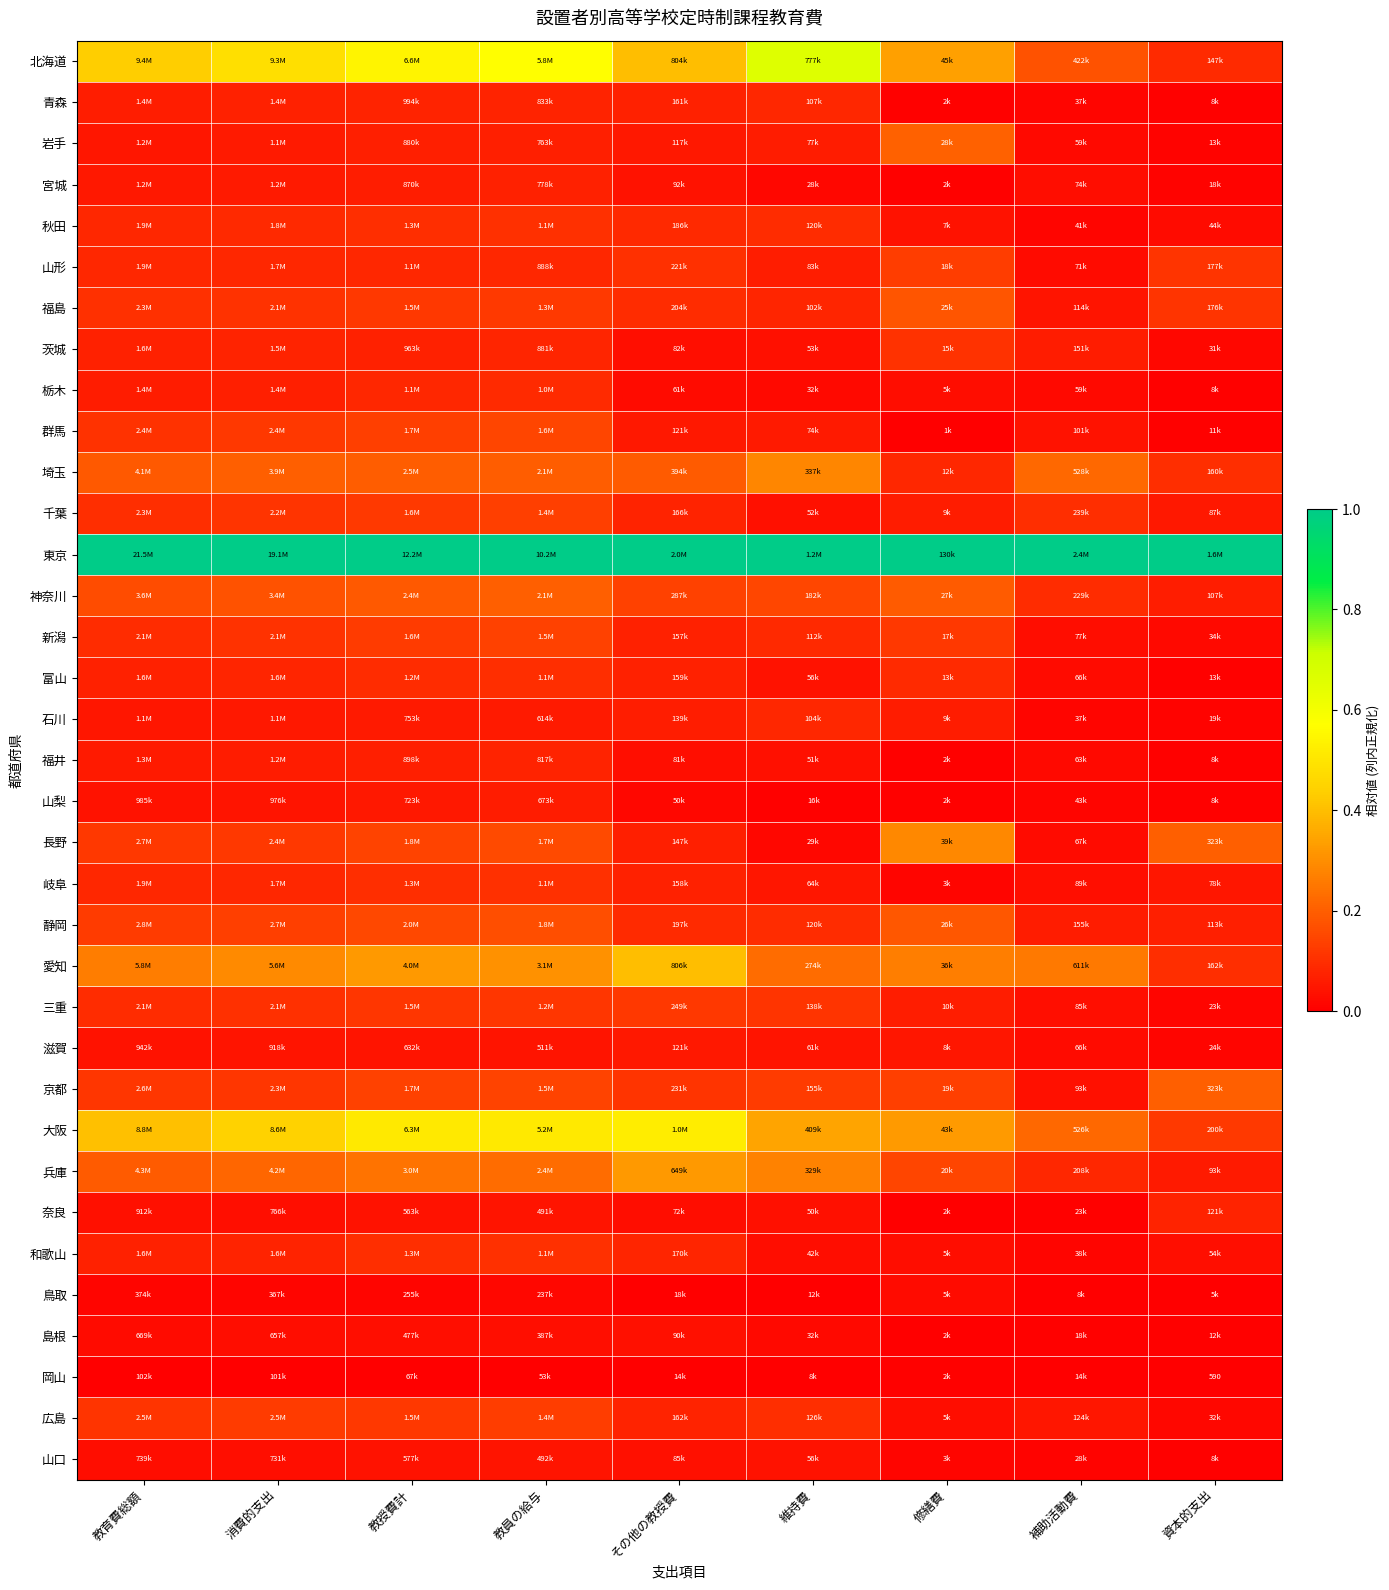

Which series has the largest total across all categories?

東京